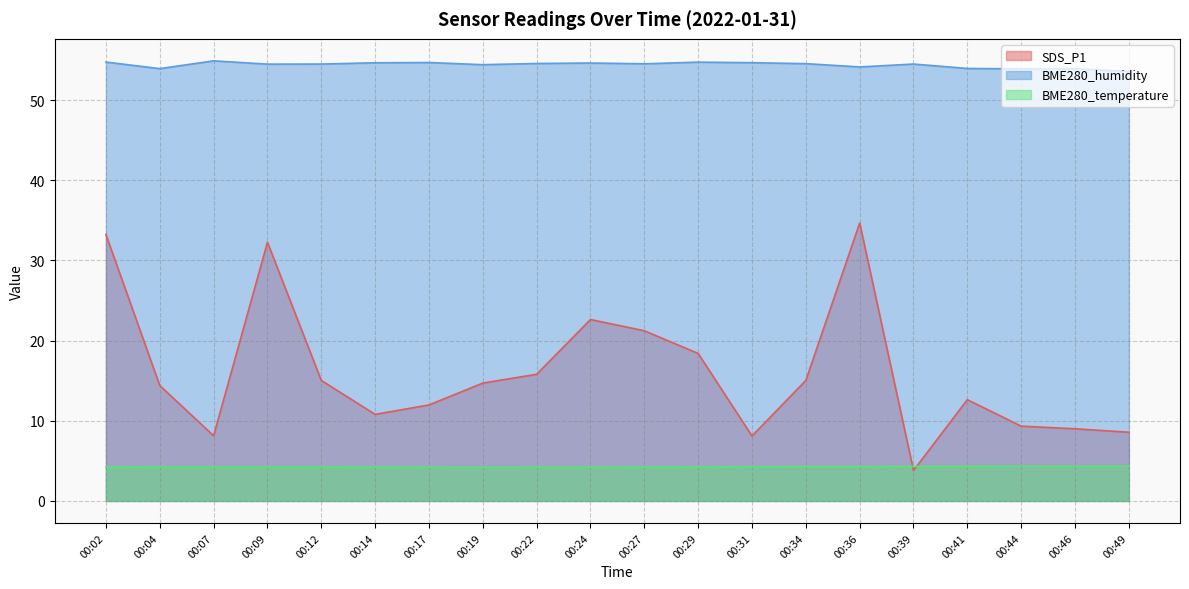

Which series ends up on top after the final intersection of BME280_temperature and SDS_P1?

SDS_P1